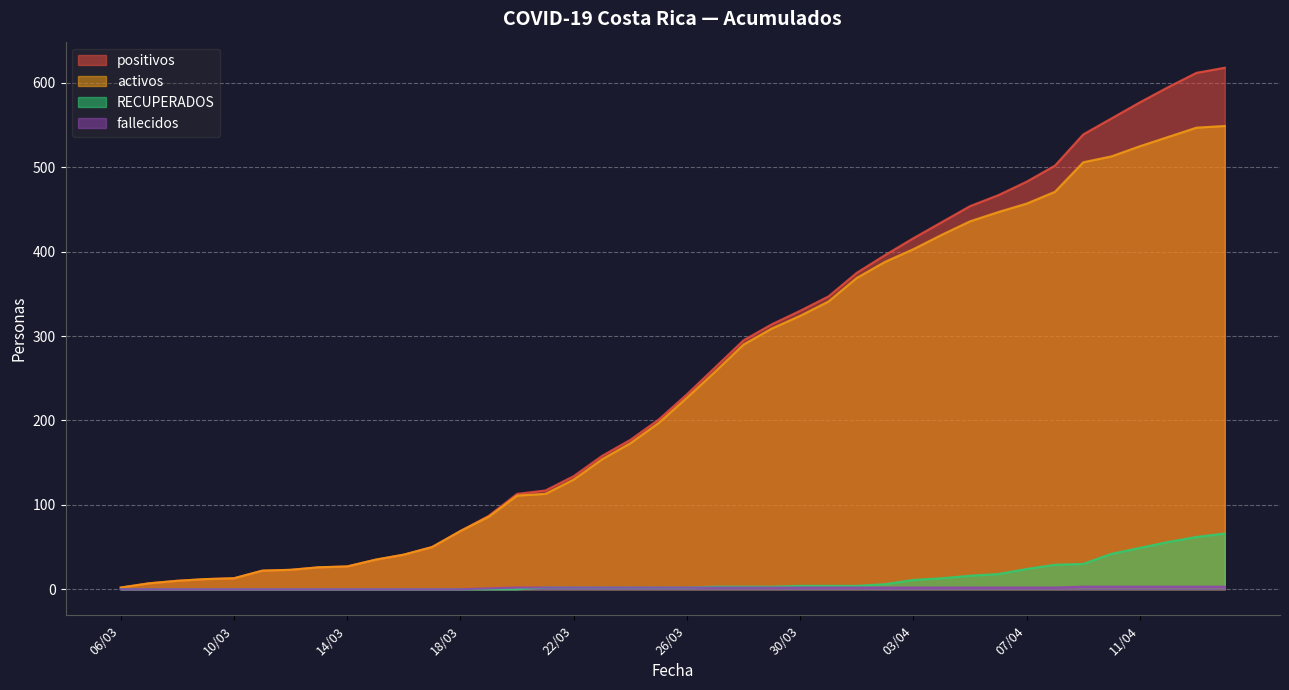

At how many categories does at least one series exceed 121?

24